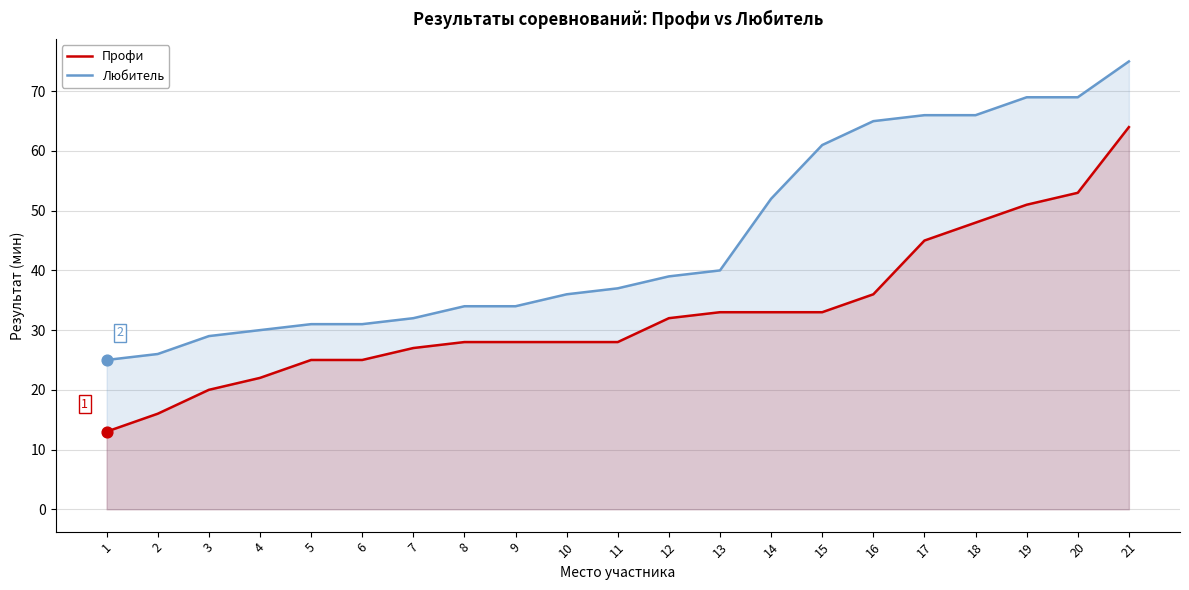

Is the value of Профи at 1 greater than the value of Любитель at 18?

No